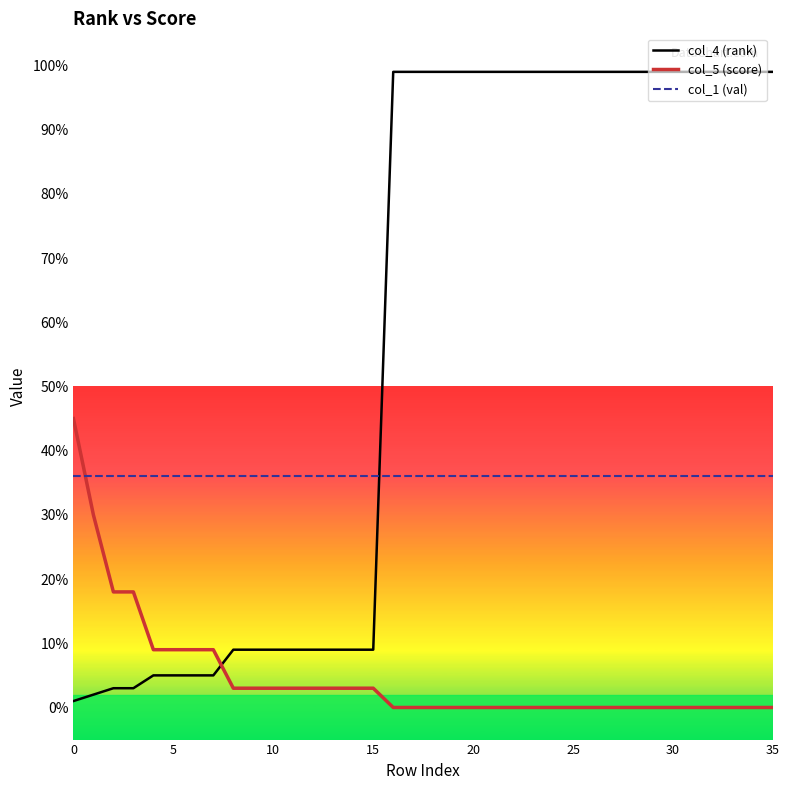

Rank the series by their average value, from highest to lowest.

col_4 (rank), col_1 (val), col_5 (score)